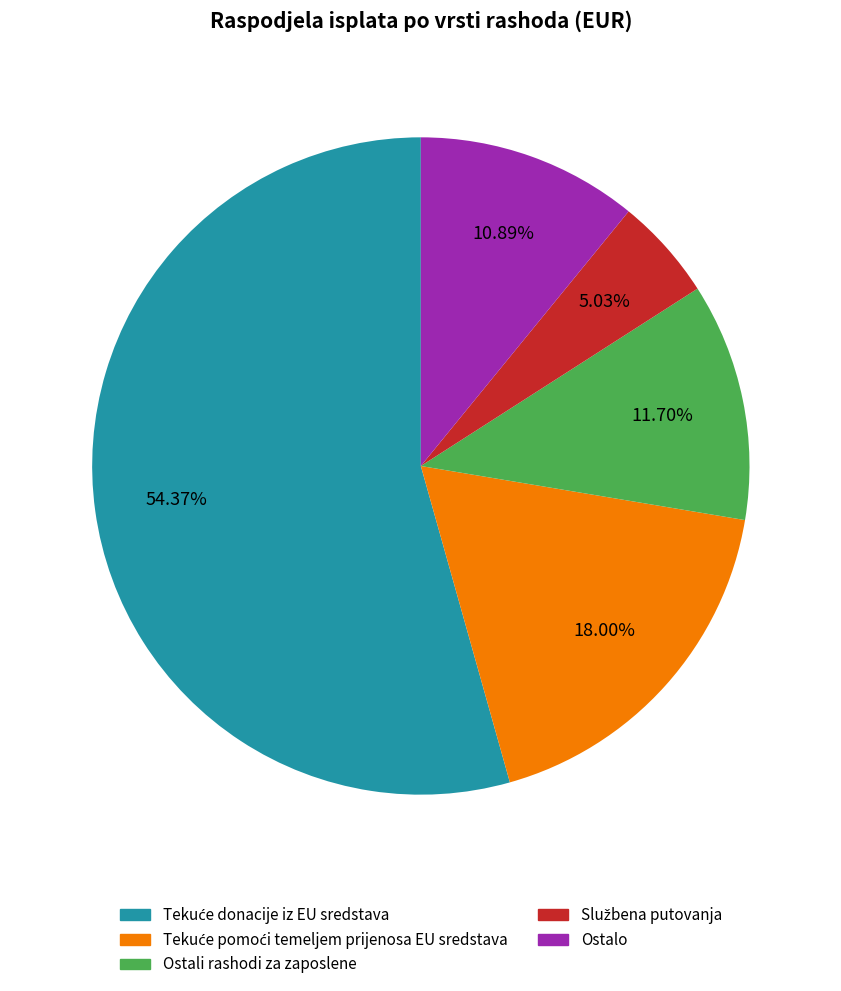

Is there any slice that represents more than half of the pie?

Yes